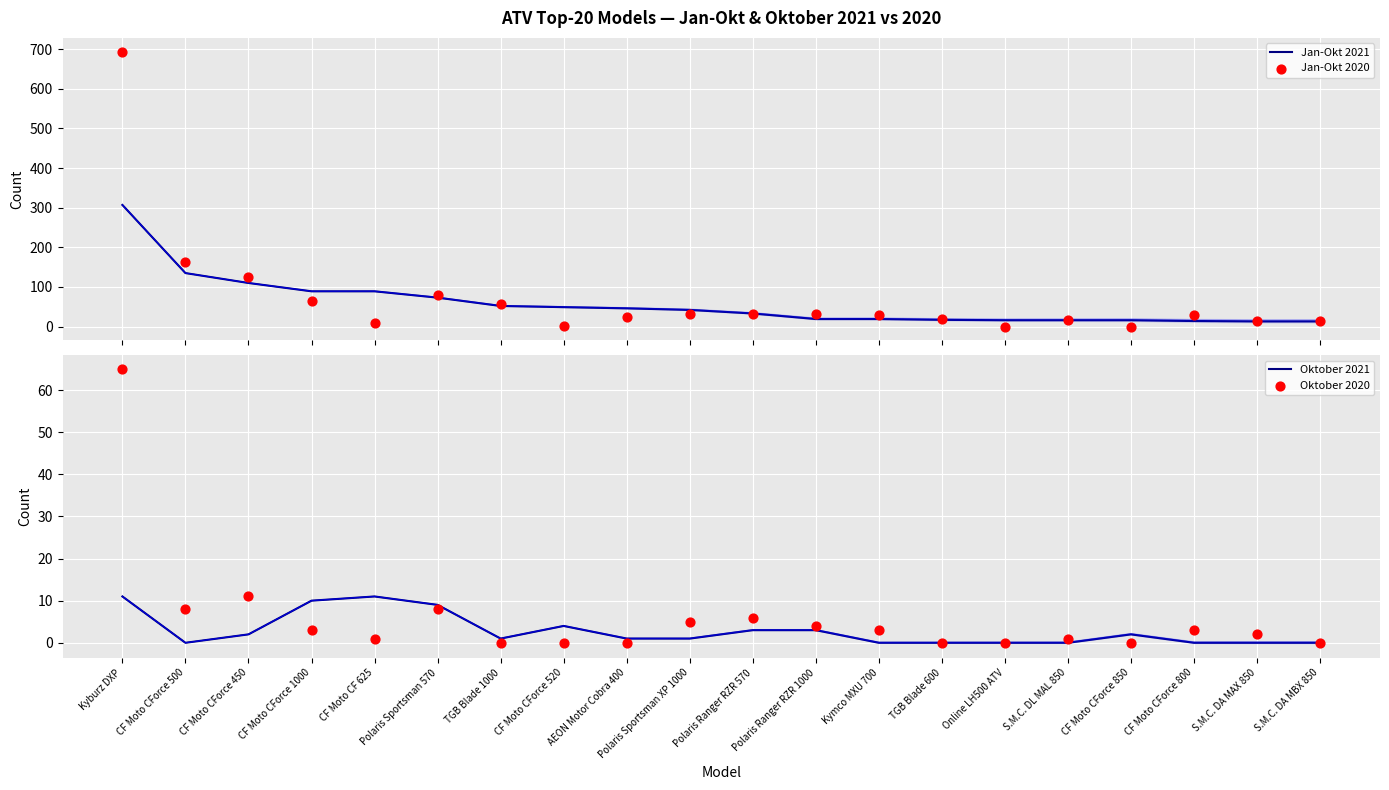

Which series contains the lowest Y value?

Jan-Okt 2020